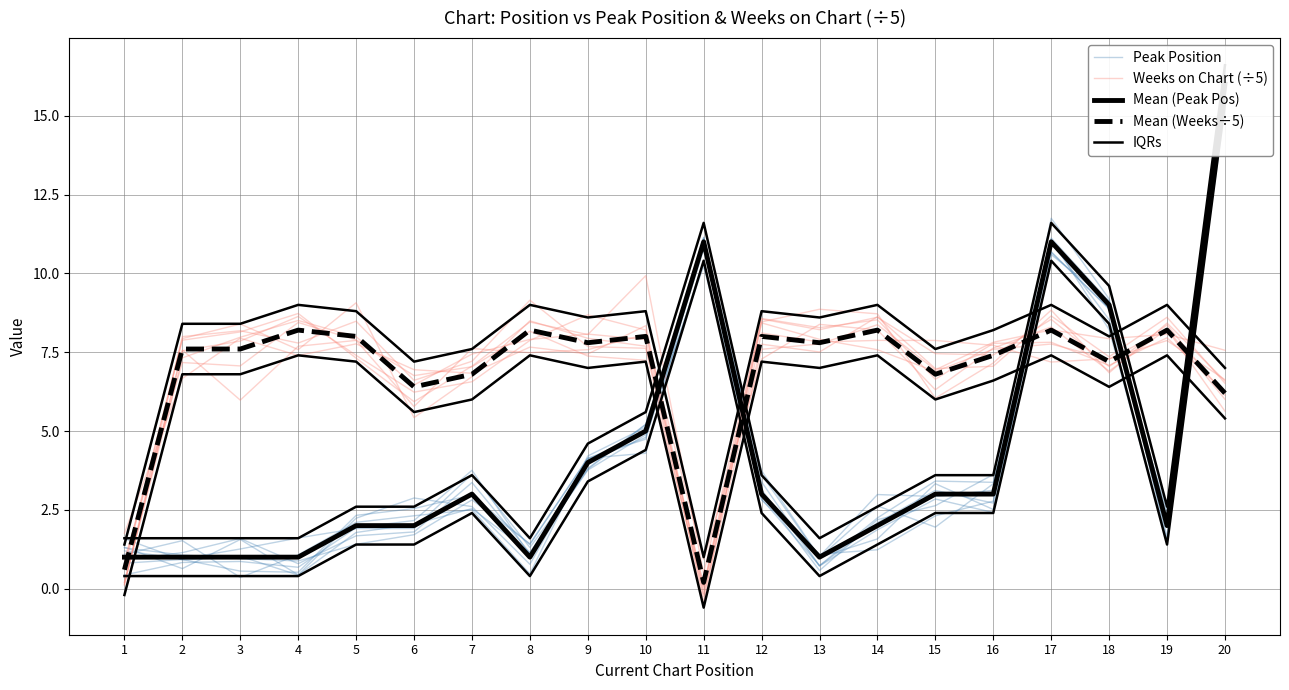

At which label does Mean (Weeks÷5) reach its peak?

4